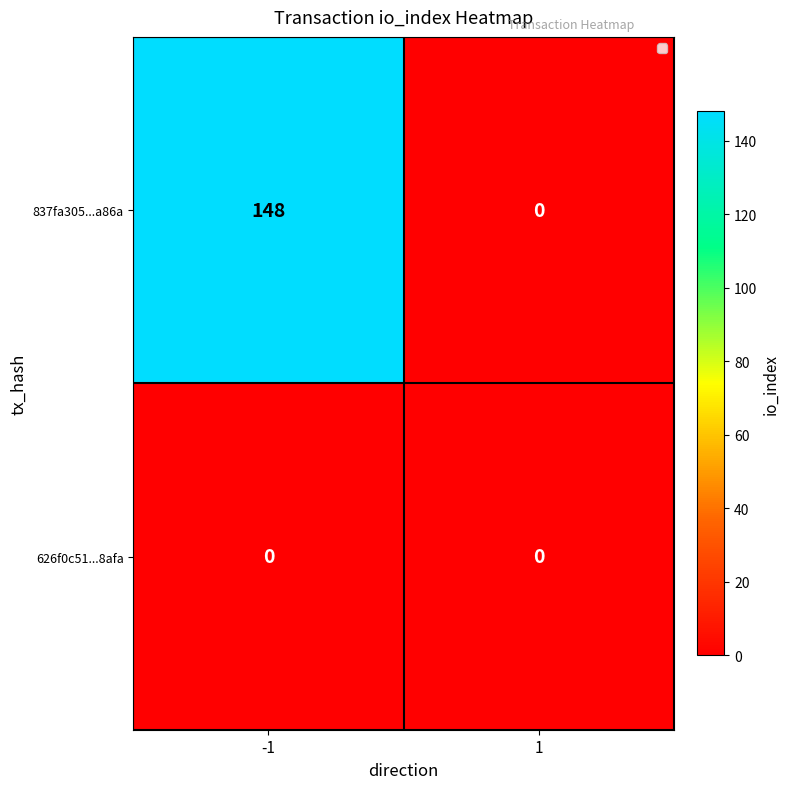

What is the total value across all series at -1?

148